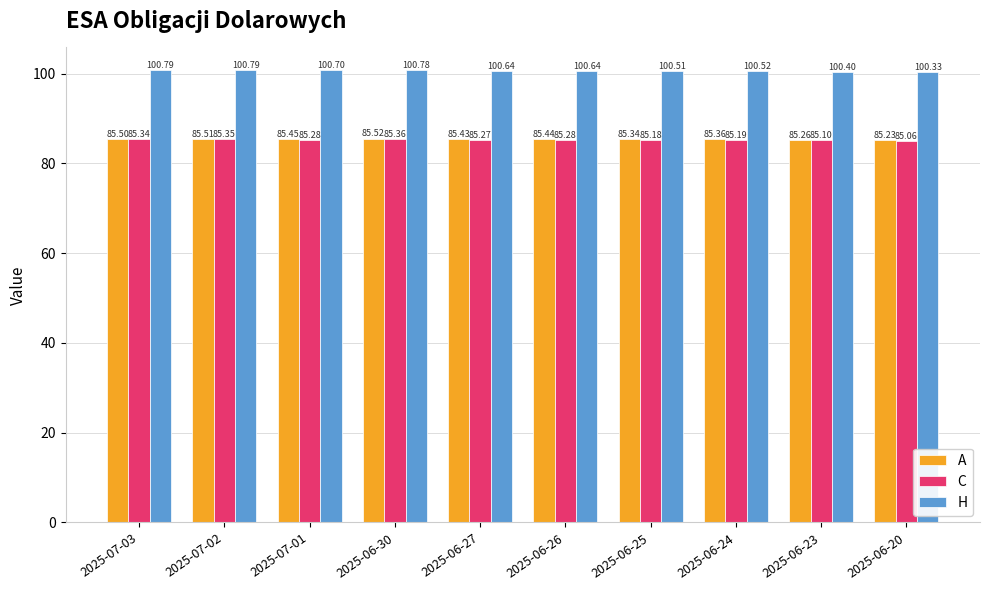

What is the label of the 7th bar from the right?

2025-06-30